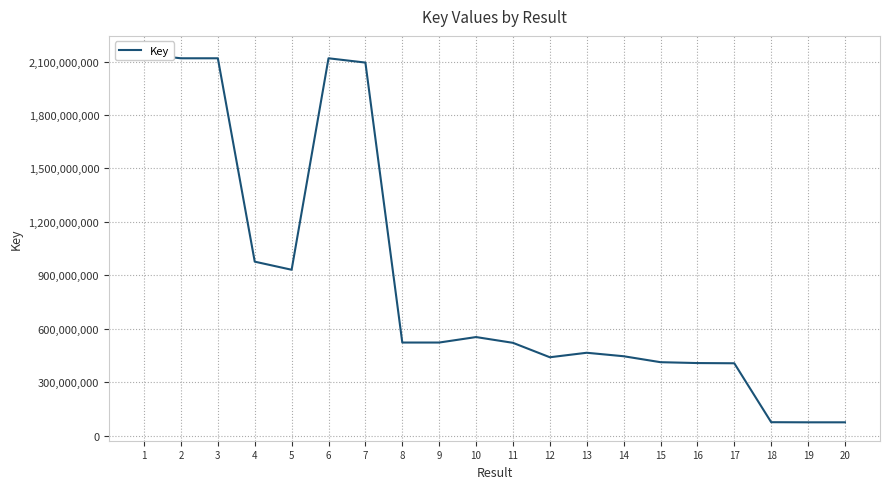

Reading left to right, list all the values displayed in this chart.

1=2140567262	2=2118180348	3=2118155201	4=976889229	5=931426957	6=2118178694	7=2094042040	8=523014170	9=523015734	10=553743398	11=521359865	12=440420135	13=465656272	14=446131958	15=412737891	16=407867431	17=406638361	18=75978621	19=75301972	20=75302045